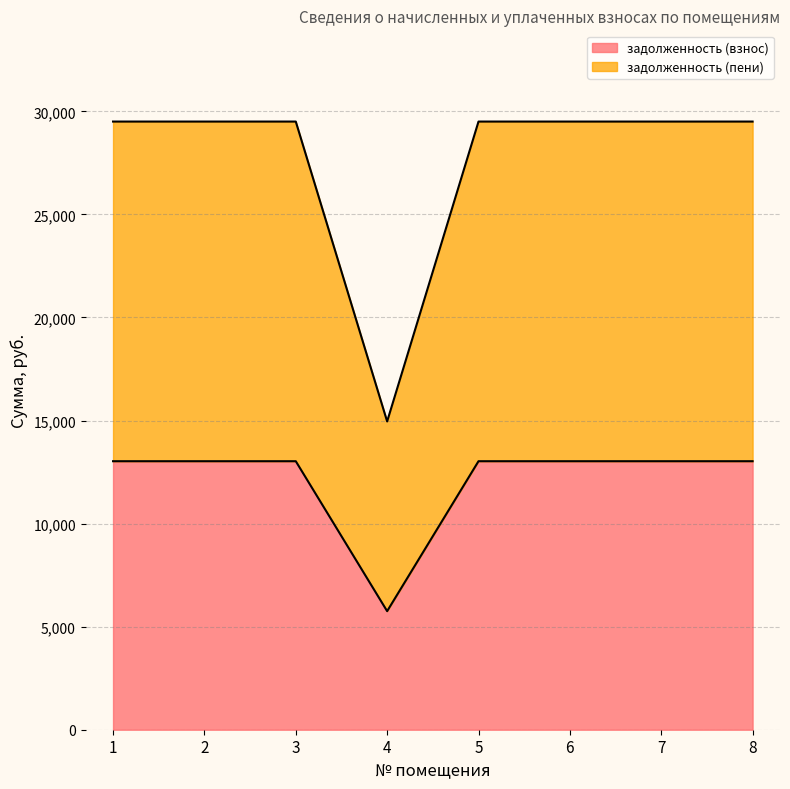

What is the total value across all series at 6?

29506.6